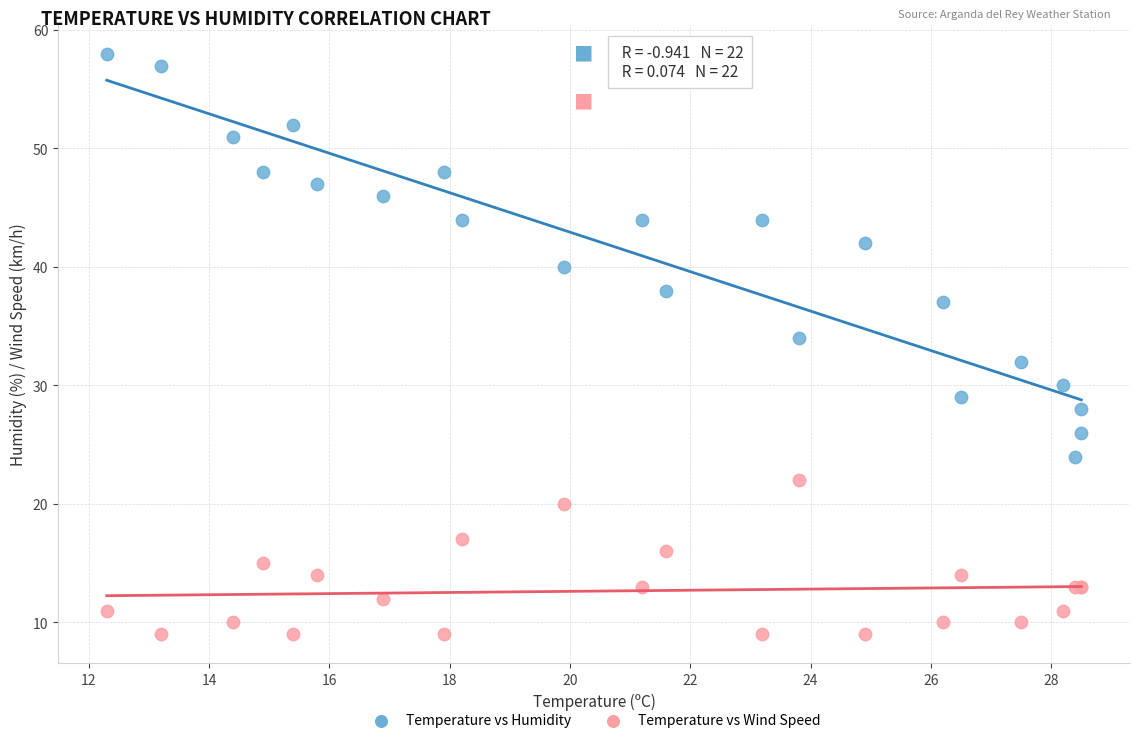

Which series has the largest Y range (max minus min)?

Temperature vs Humidity